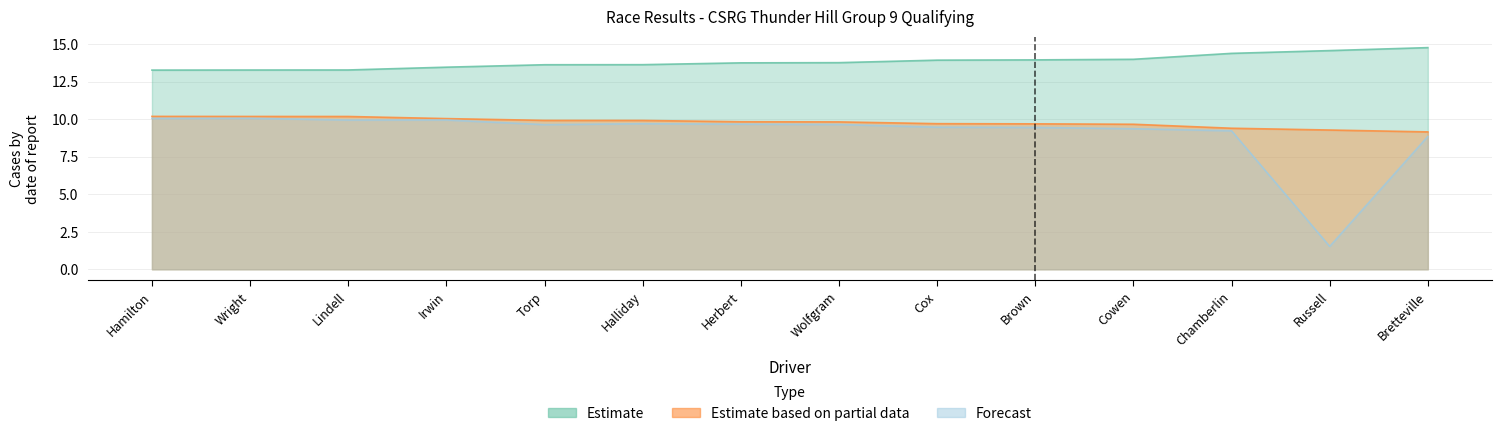

What is the difference between the second highest and second lowest values in the Best Lap time series?

1.3